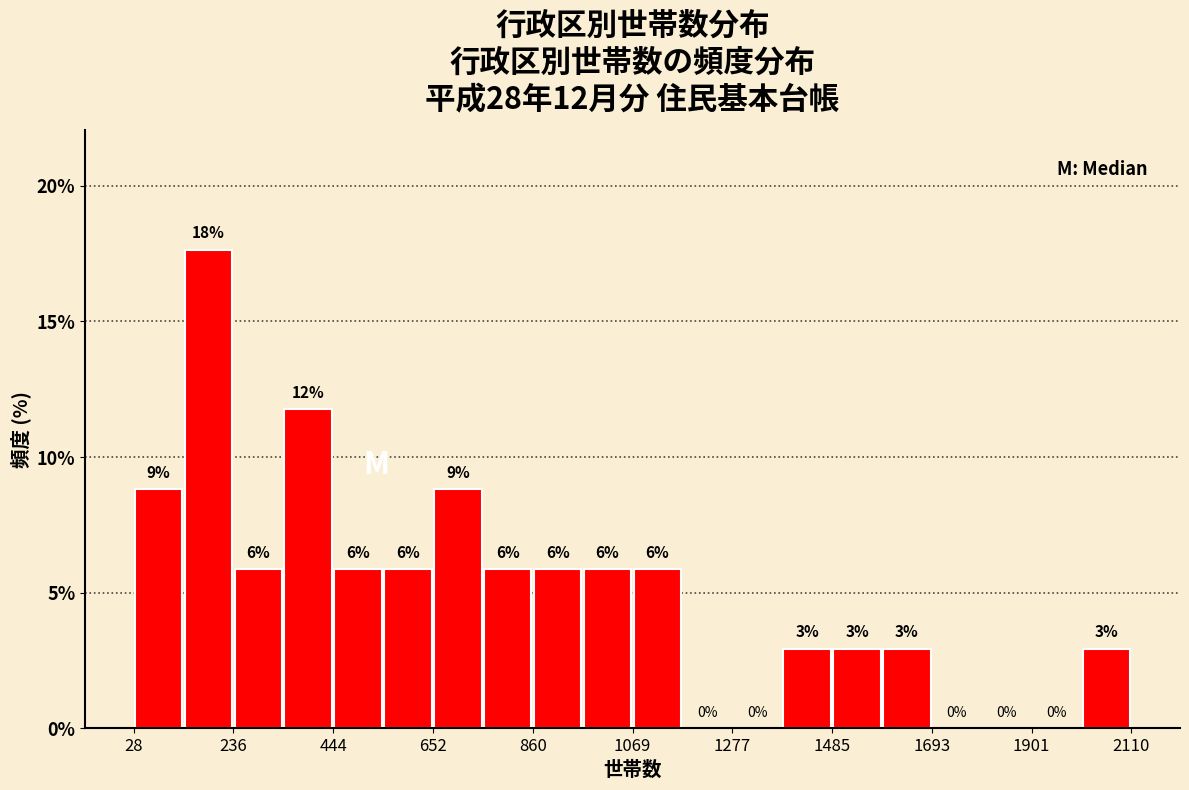

Around what value on the x-axis is the tallest bar? Give the approximate position of its centre, as read against the axis.

200